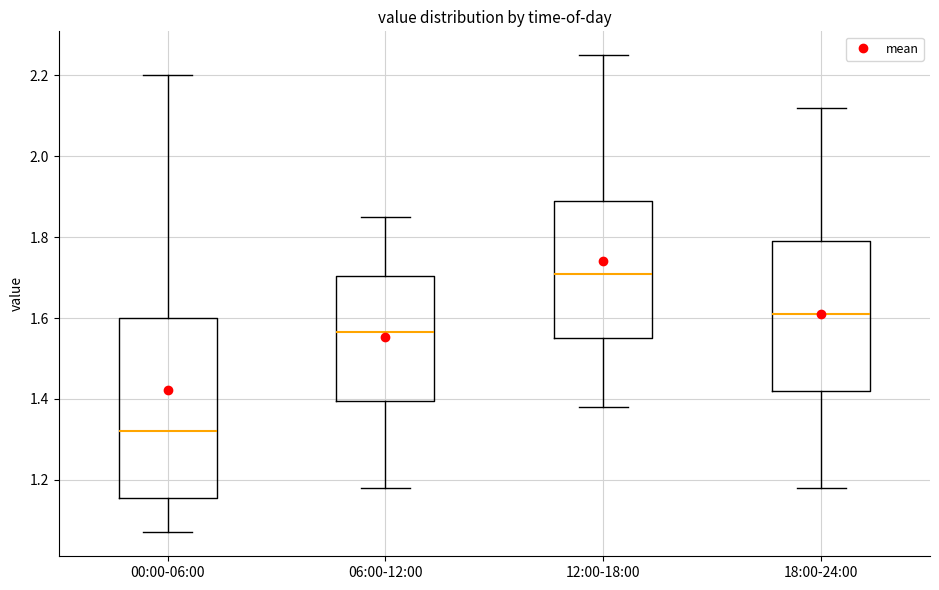

Where is the lower edge of the box for 00:00-06:00 on the y-axis? The values are not printed on the chart, so give them approximately, as read against the axis.

1.16